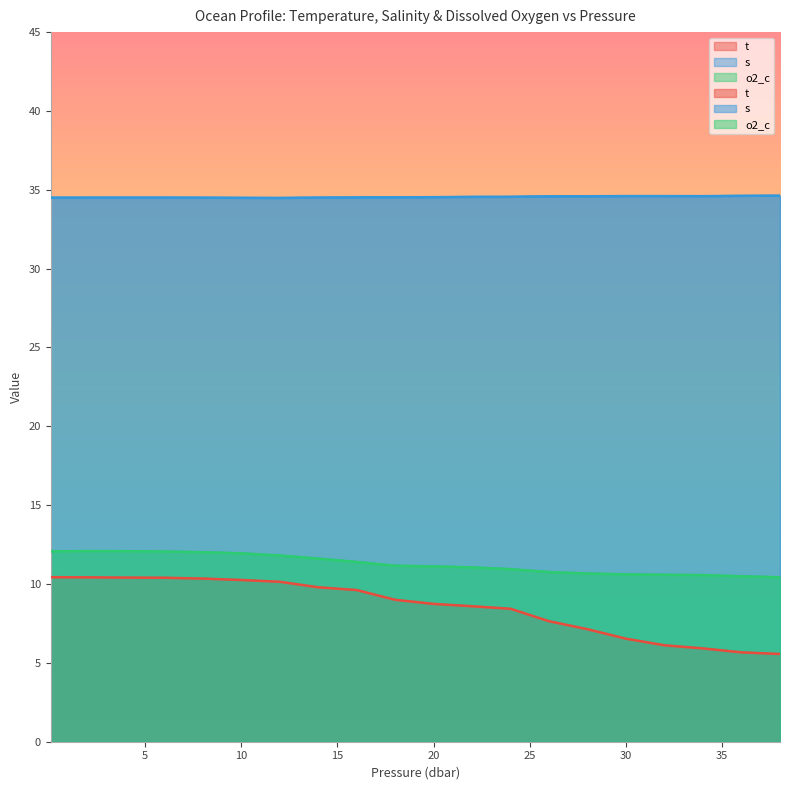

What is the difference between the highest and lowest values at 8.0?

24.2